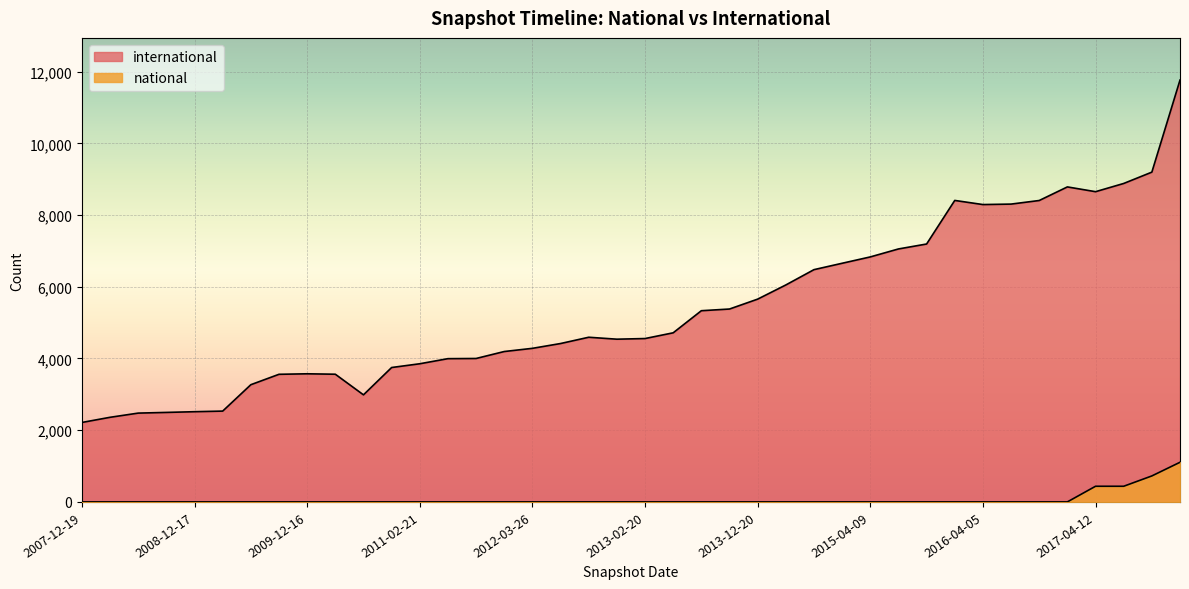

The national series shows 1106 at 2017-12-22. True or false?

True